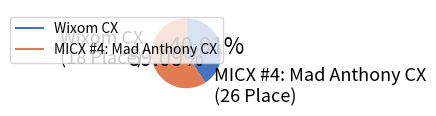

Is it true that MICX #4: Mad Anthony CX is 50% of the pie?

False